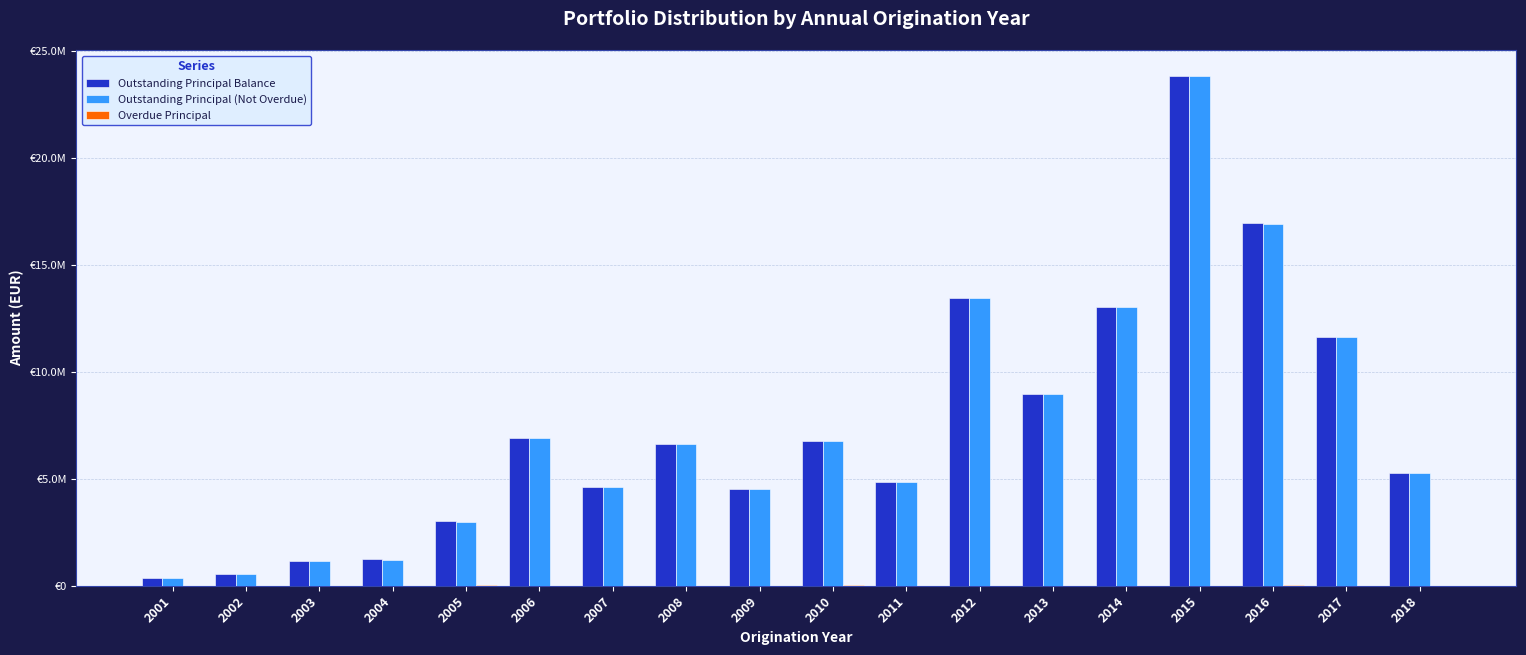

Reading left to right, transcribe all the data shown in this chart.

Outstanding Principal Balance: 361279.8	534864.8	1156298.5	1229183.9	3014732.4	6915955.6	4635211.5	6629406.1	4507444.4	6789977.7	4831779.0	13480956.9	8960272.4	13030840.8	23873456.1	16959000.0	11620839.7	5280576.7
Outstanding Principal (Not Overdue): 361279.8	534864.8	1156140.1	1223782.7	2990058.8	6914504.3	4631078.6	6626722.2	4503640.9	6763913.5	4831564.1	13475173.0	8959992.3	13027502.9	23866347.7	16947322.0	11619030.2	5279140.3
Overdue Principal: 0.0	0.0	158.4	5401.2	24673.6	1451.3	4132.9	2683.9	3803.5	26064.2	214.9	5783.9	280.2	3337.9	7108.4	11678.1	1809.5	1436.5